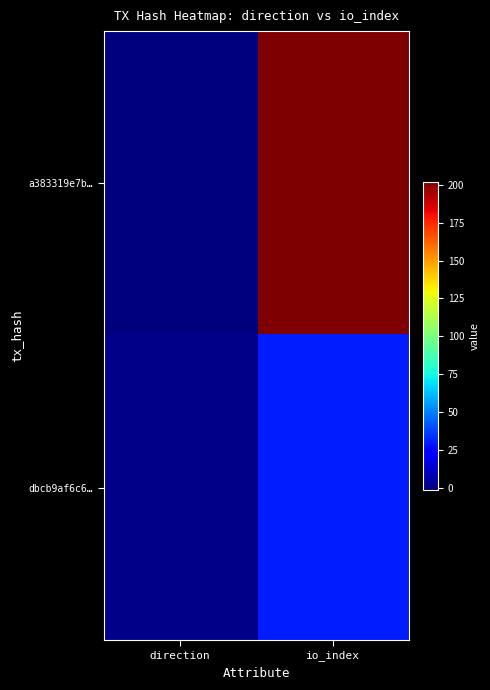

At how many categories does at least one series exceed 71?

1